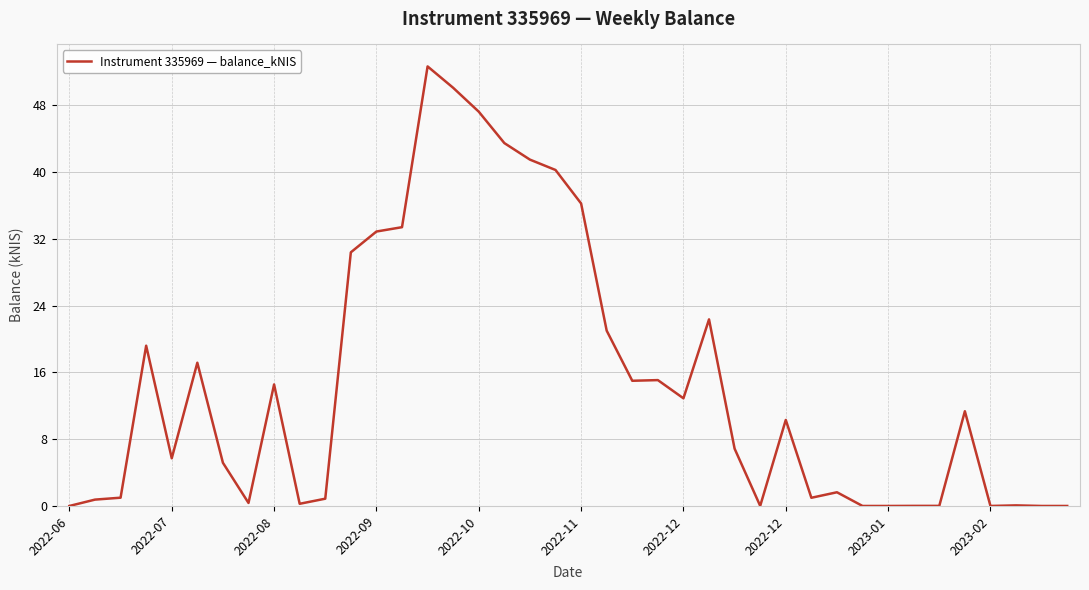

What is the greatest value displayed?

52.6